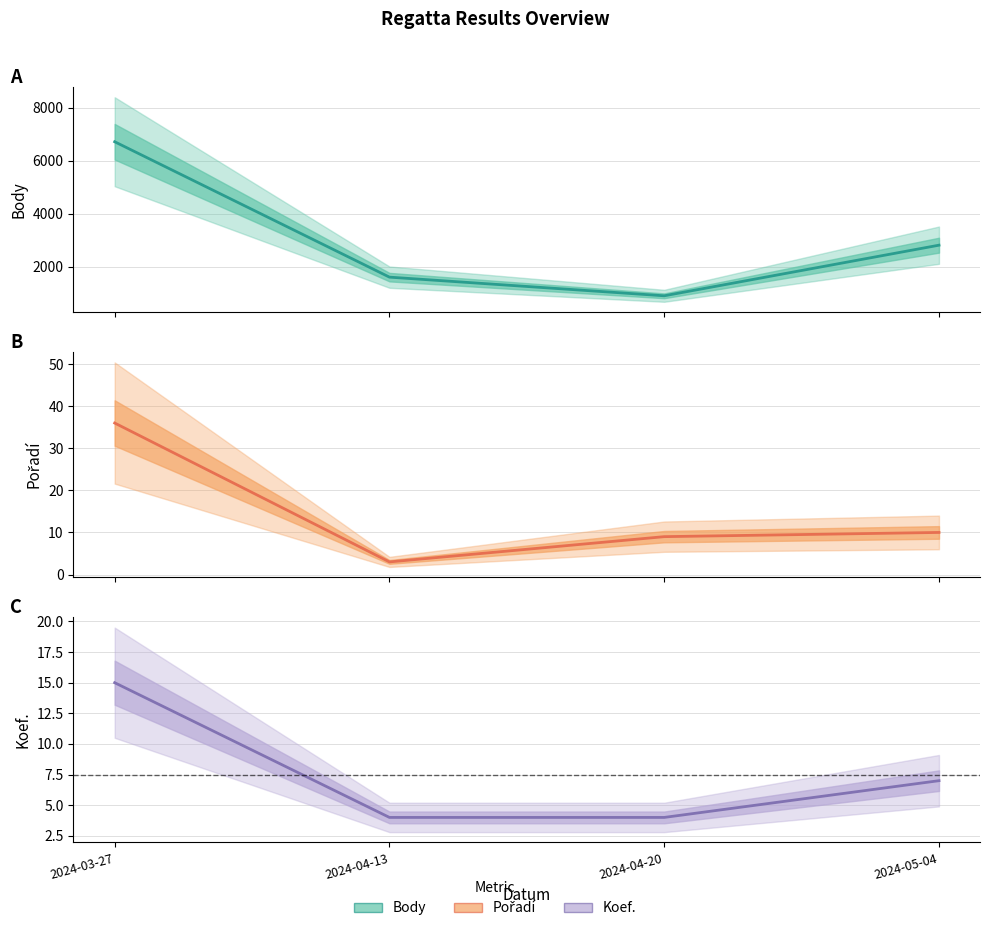

Is it true that Body equals 2814 at 2024-05-04?

True